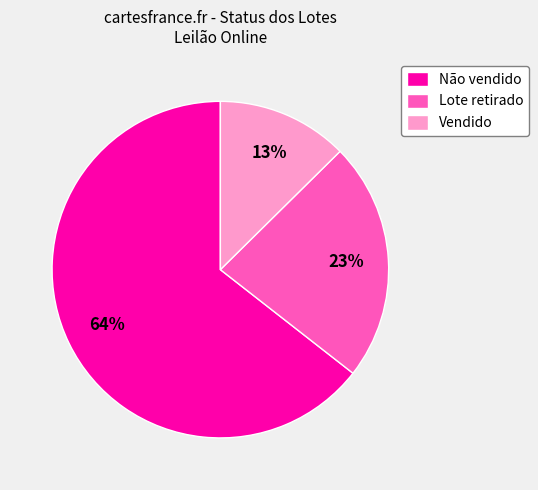

Approximately how many times larger is the value at Vendido compared to Não vendido?

0.2